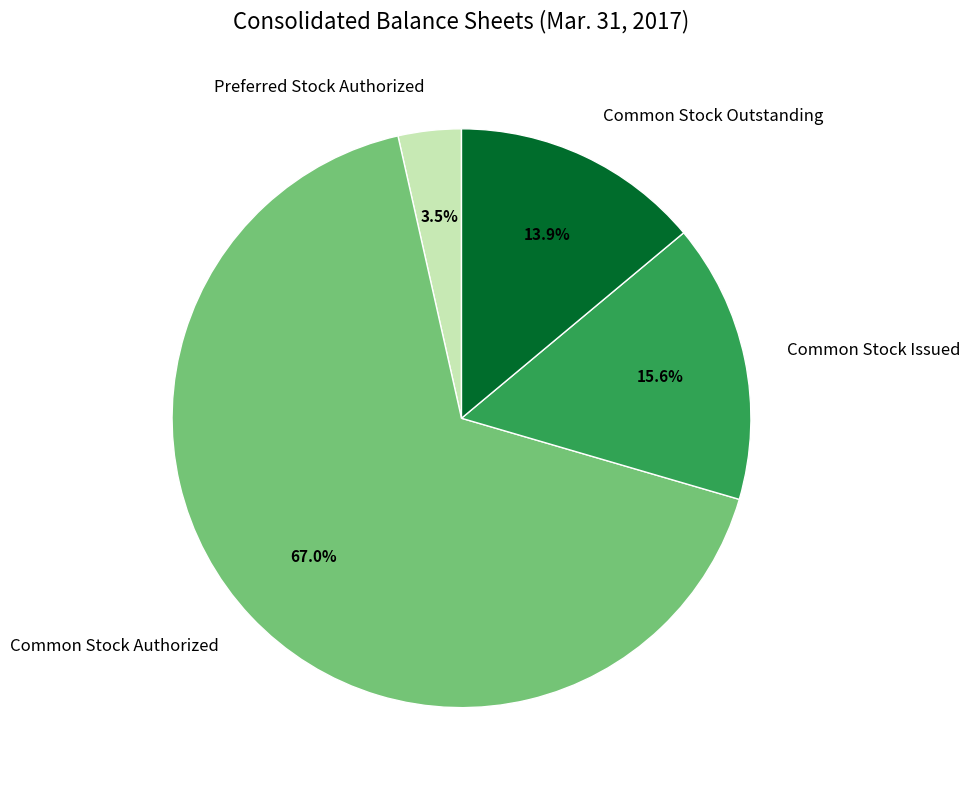

To the nearest percent, what portion does Common Stock Issued represent?

16%